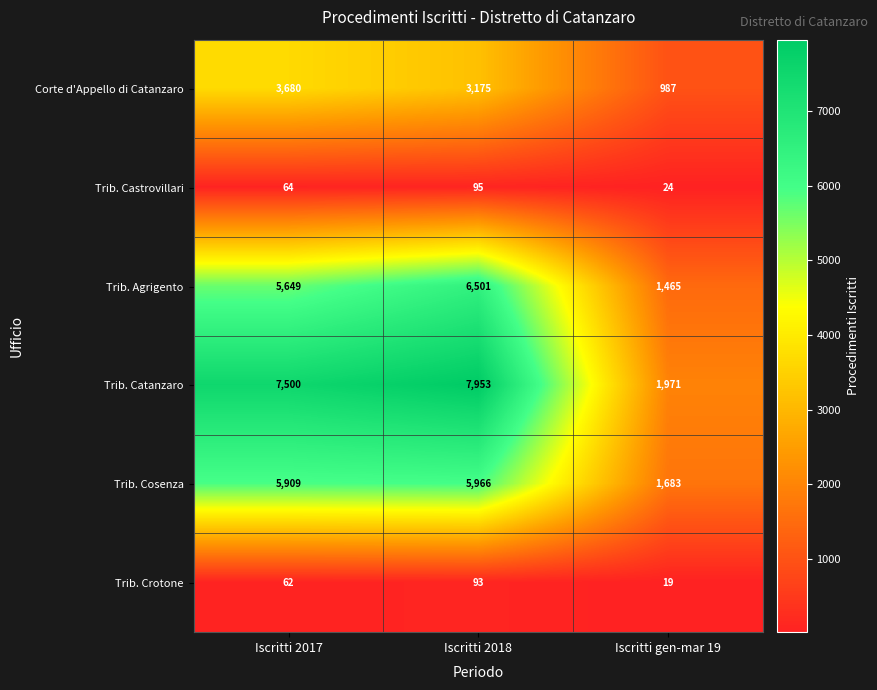

What is the approximate value of Trib. Castrovillari at Iscritti gen-mar 19?

24